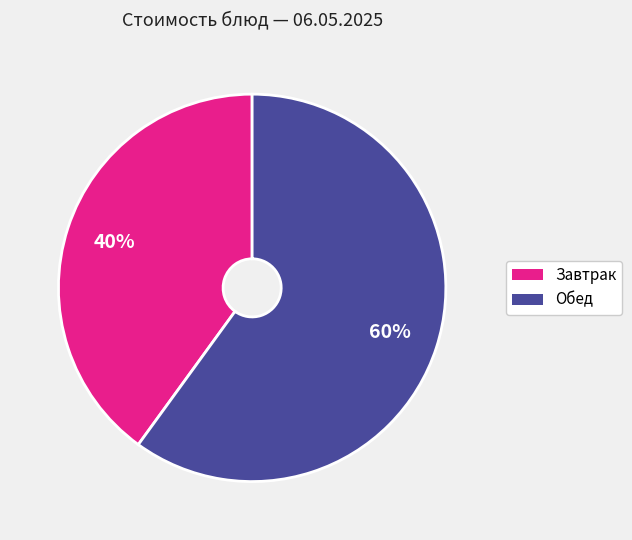

To the nearest percent, what is the average slice percentage?

50%